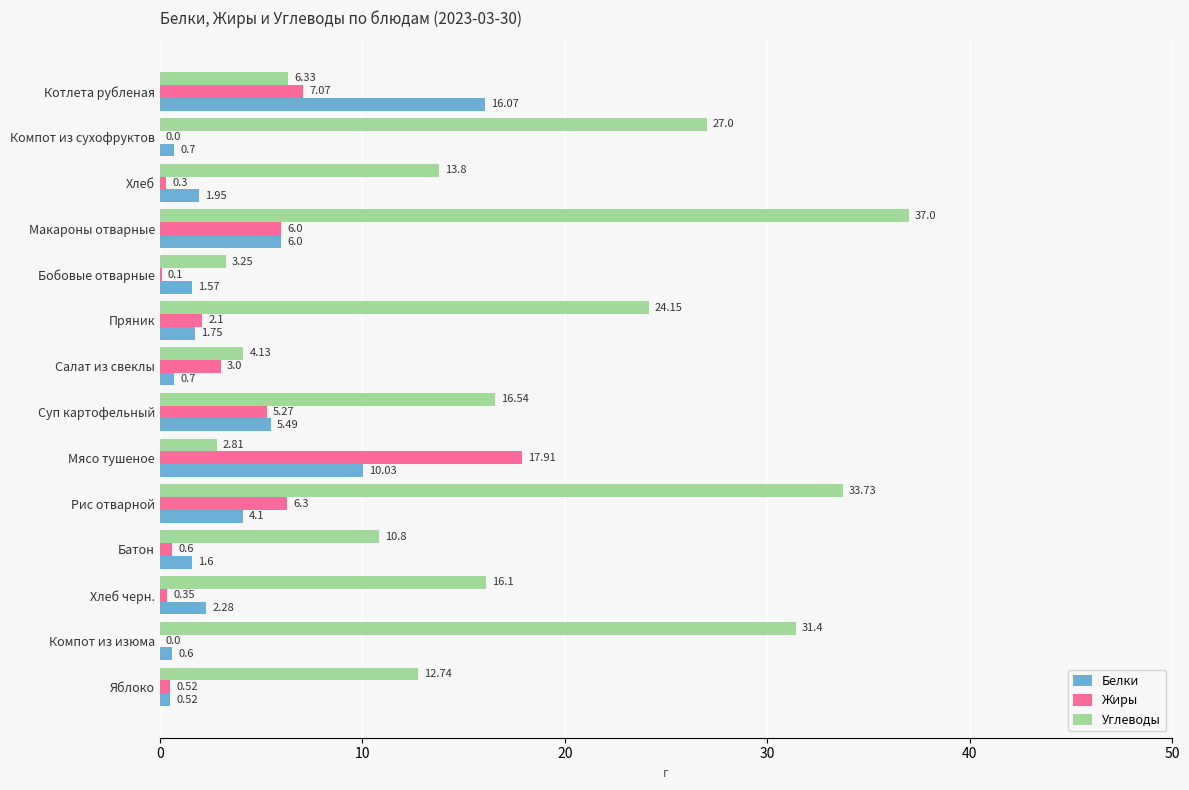

At which label does Белки reach its peak?

Котлета рубленая